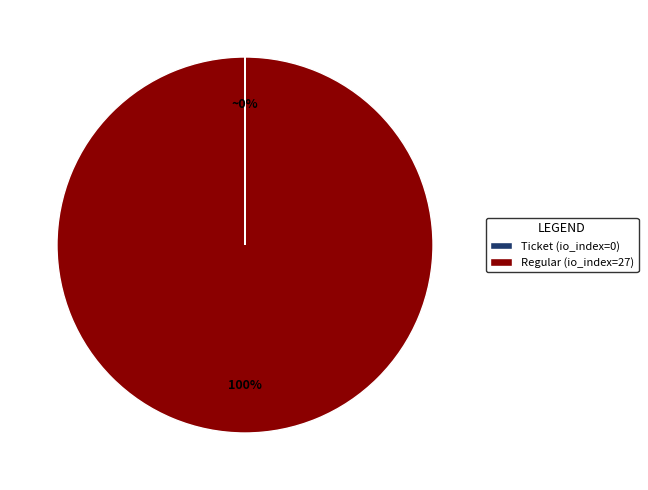

What percentage is the Regular (io_index=27) slice, to the nearest percent?

100%